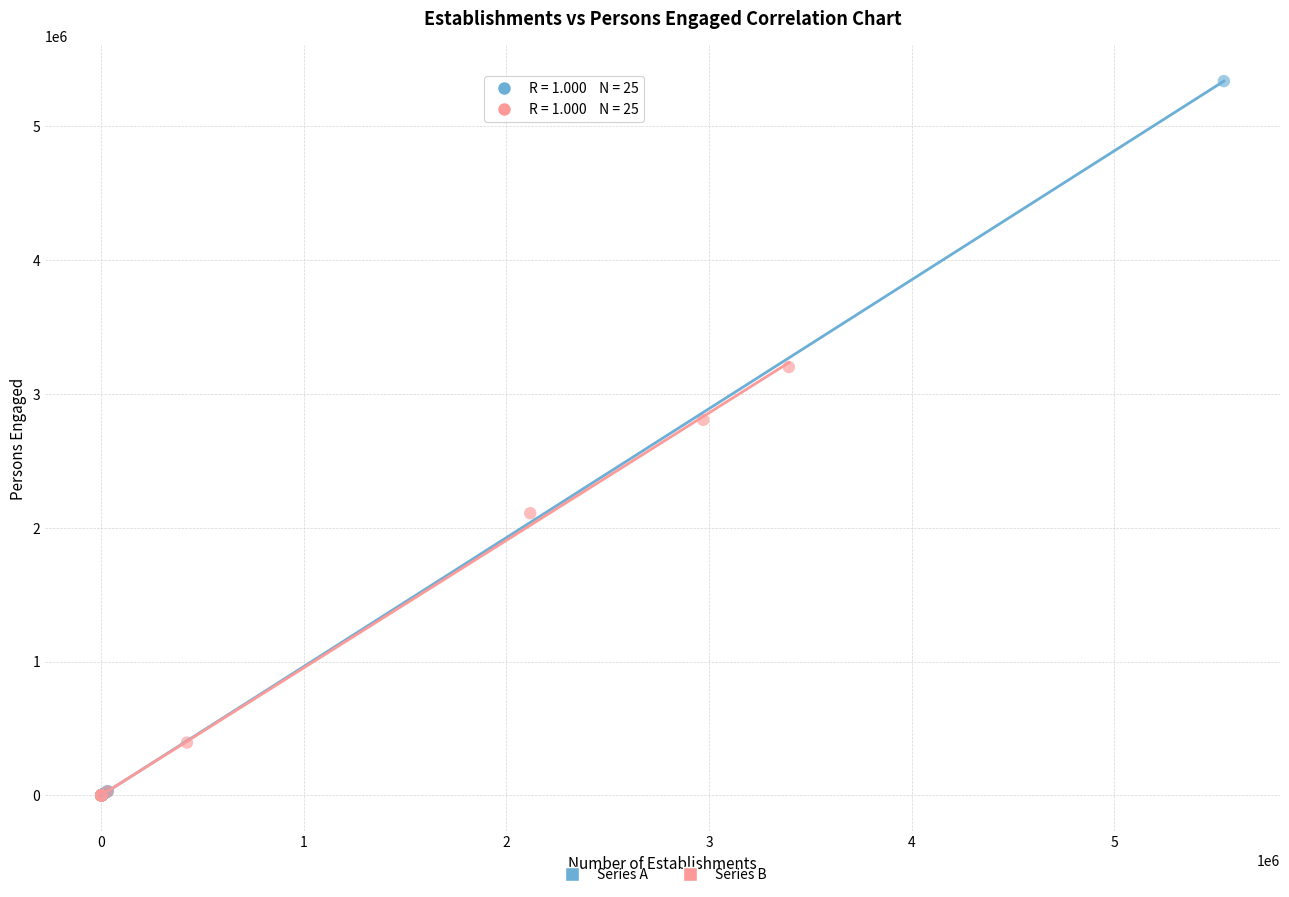

Which series contains the highest Y value?

Series A